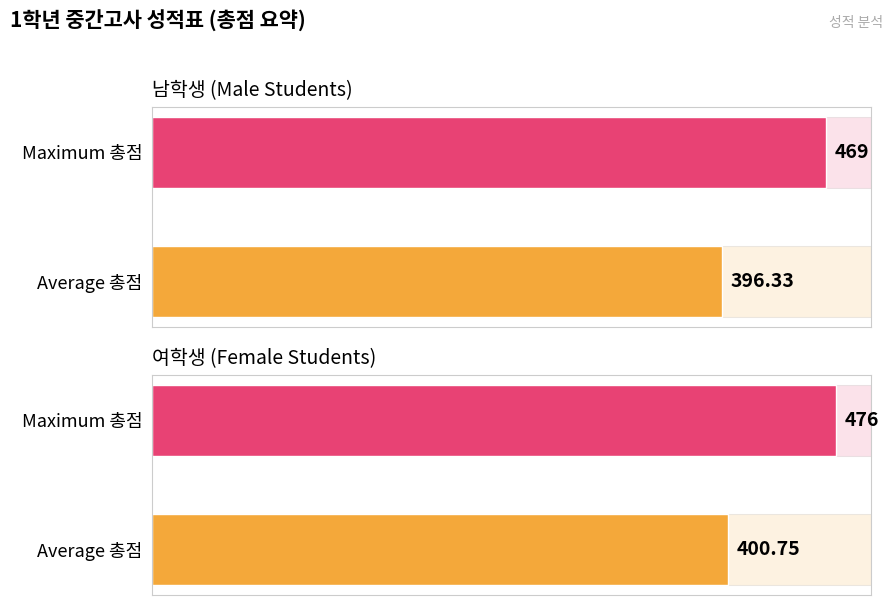

Does the chart contain any negative values?

No